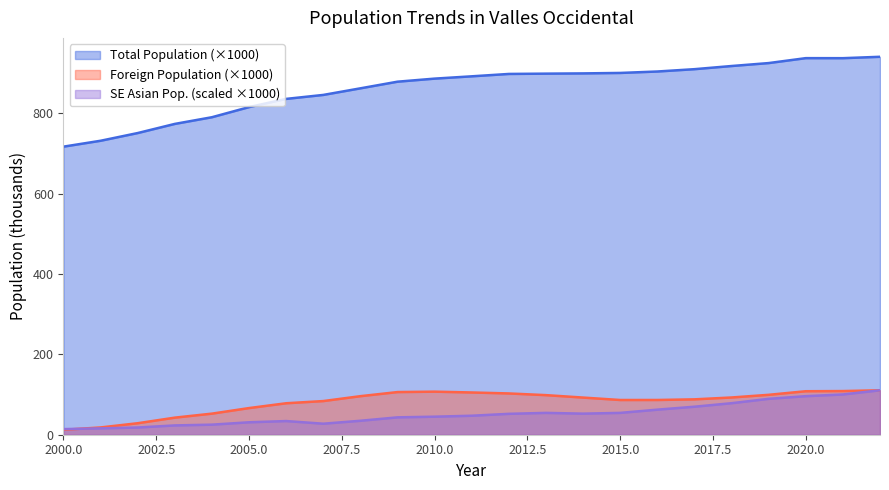

How many lines are shown in the chart?

3